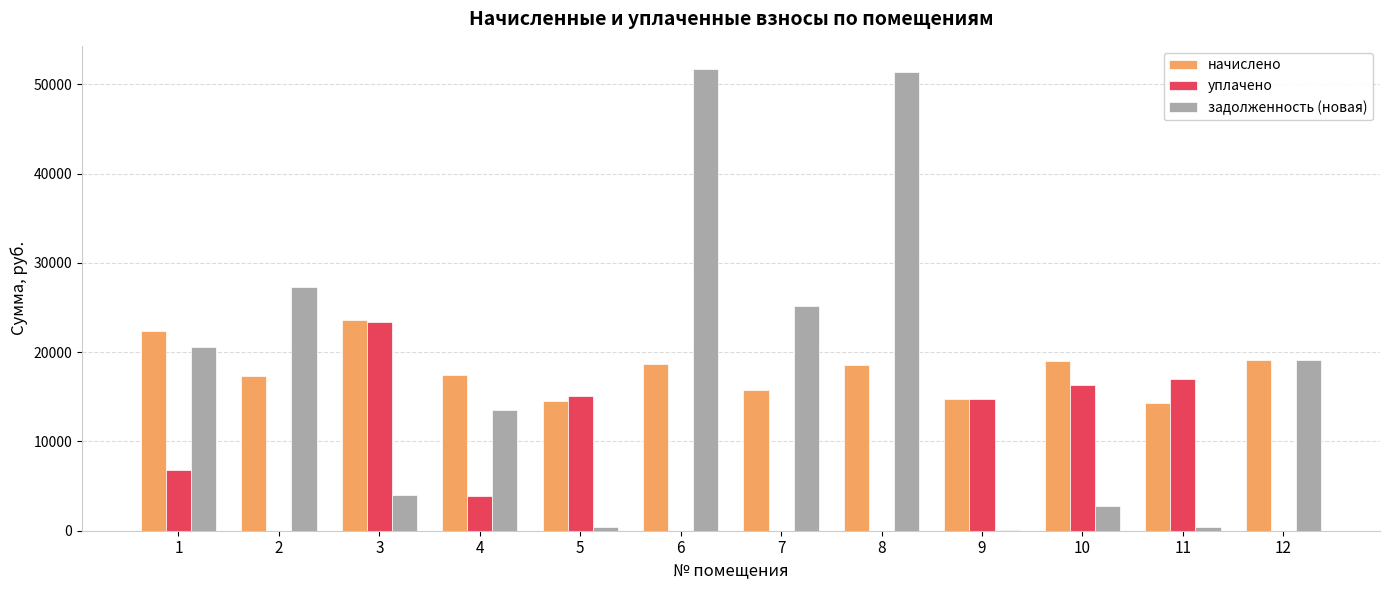

What is the sum of all уплачено values?

97196.8